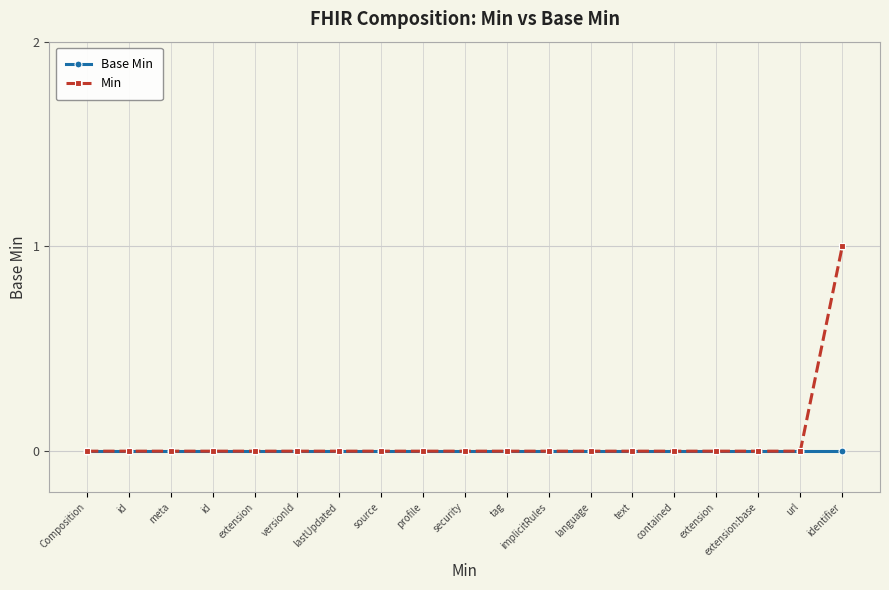

What are all the series names shown in the legend?

Base Min, Min